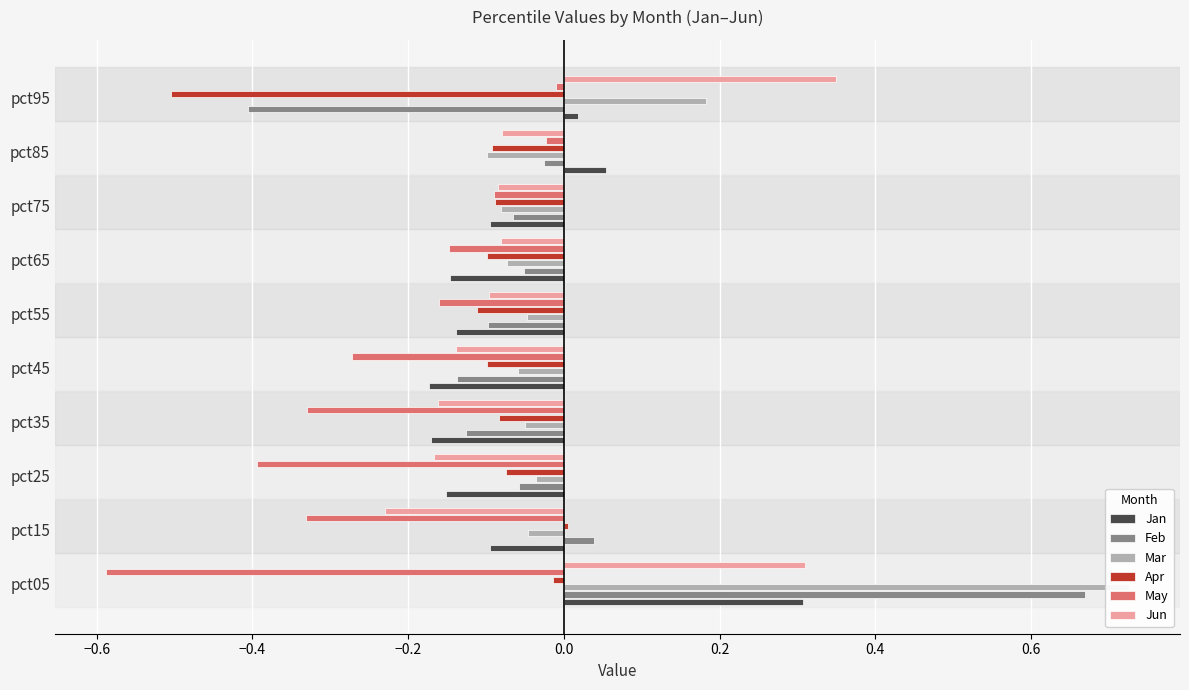

How many values in the Jan series are below 0?

7